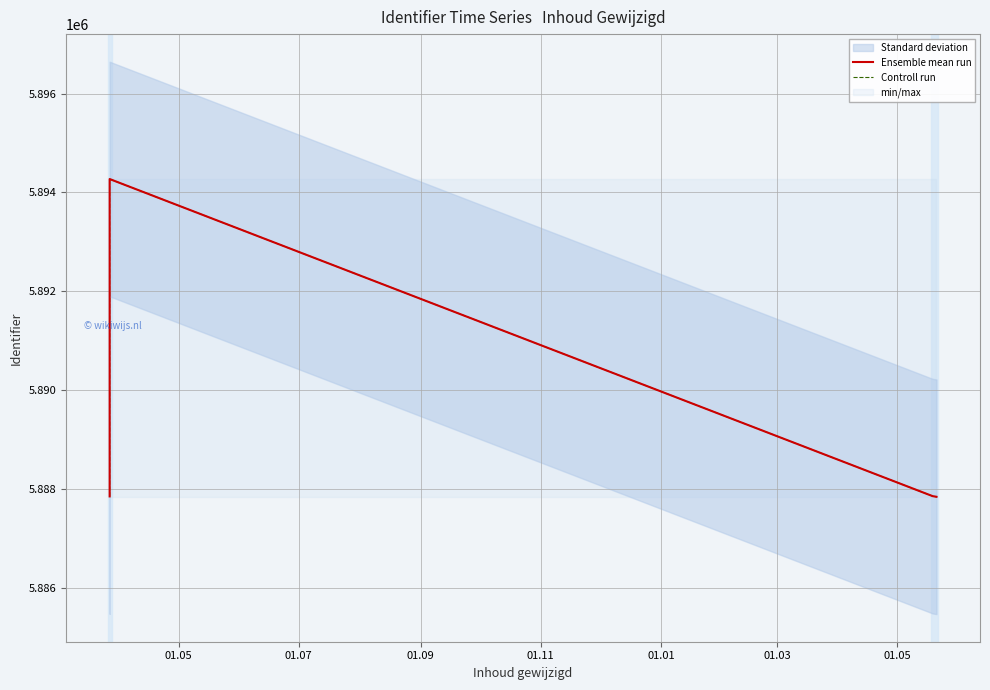

True or false: Controll run and Ensemble mean run intersect in this chart.

False